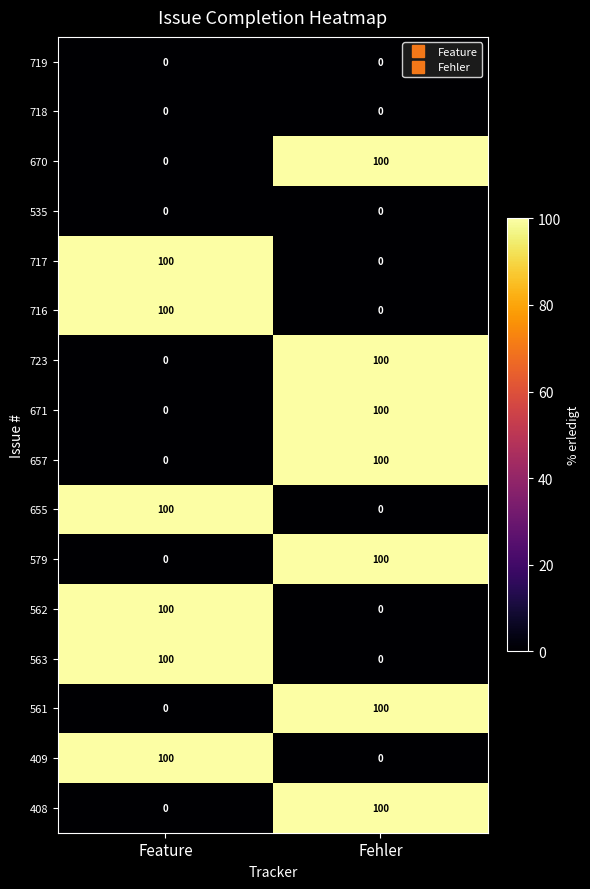

List the labels in order of 409 value, smallest first.

Fehler, Feature